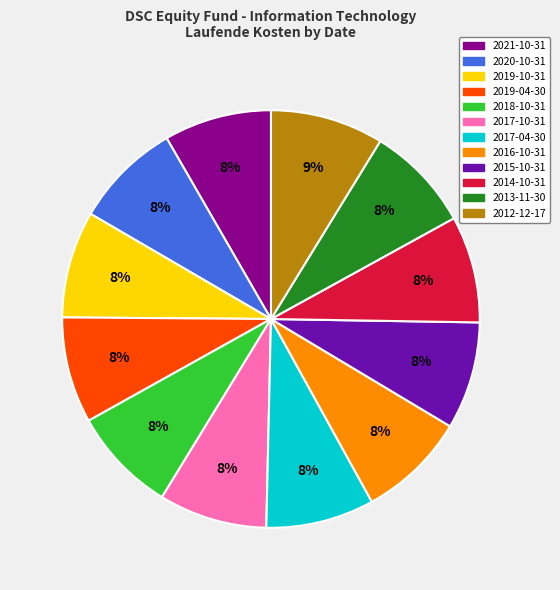

How many slices are in this pie chart?

12